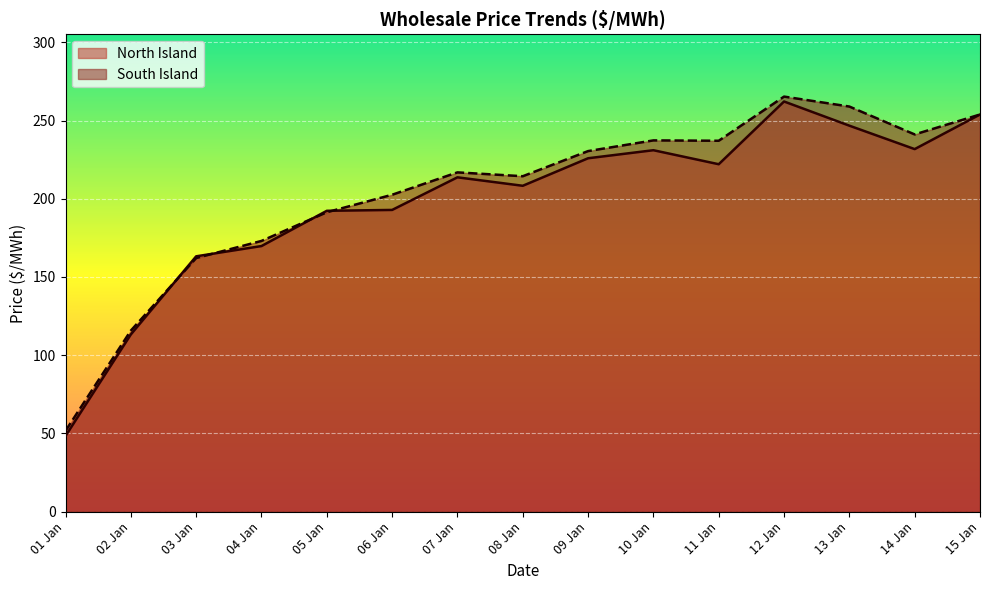

Rank the series by their maximum value, from highest to lowest.

South Island, North Island